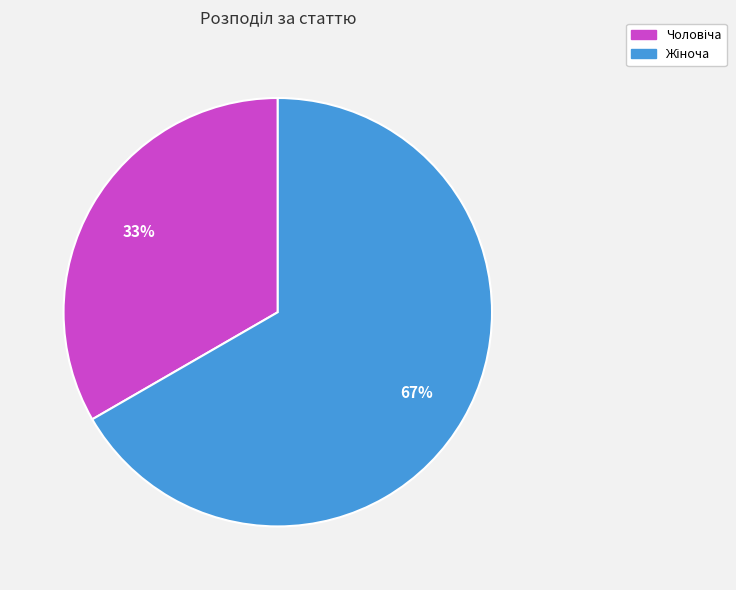

To the nearest percent, what is the average slice percentage?

50%